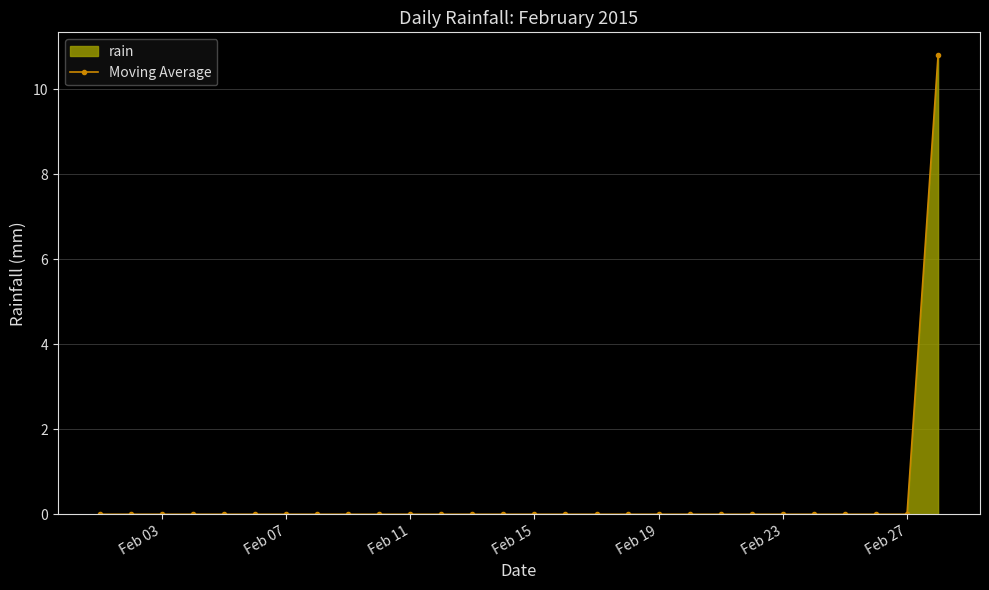

Does the chart have visible grid lines?

Yes